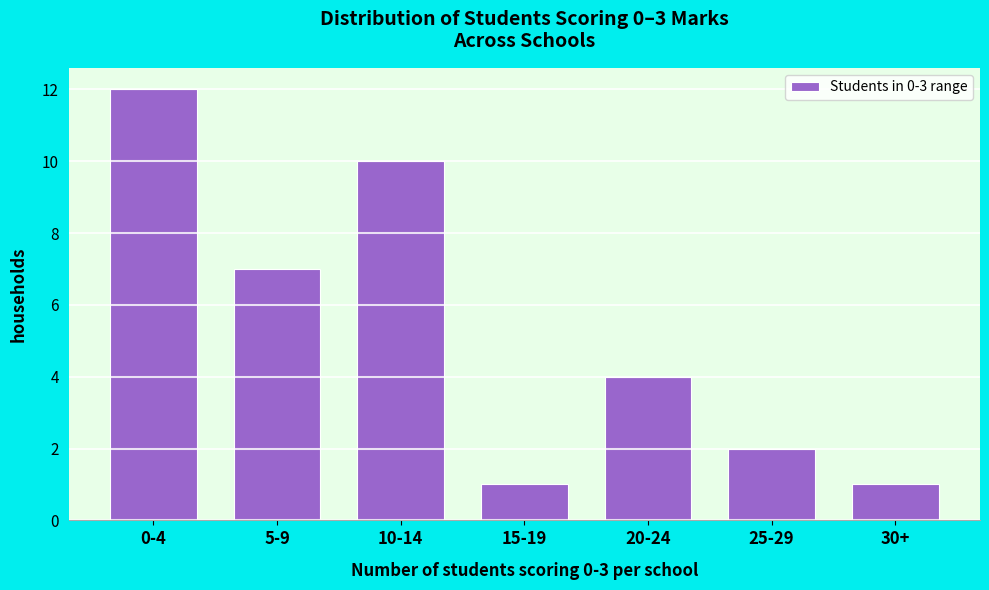

Reading right to left, list all the values displayed in this chart.

30+=1	25-29=2	20-24=4	15-19=1	10-14=10	5-9=7	0-4=12